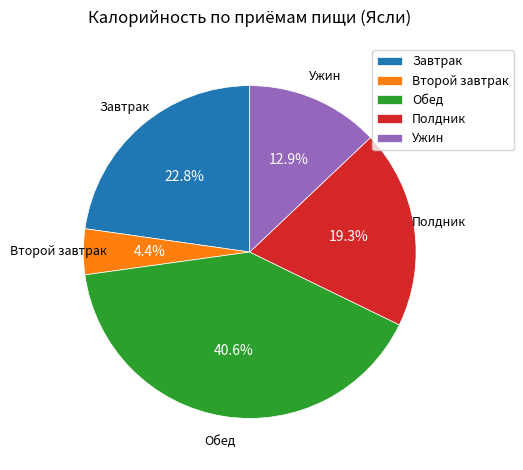

Count the number of slices in the pie.

5